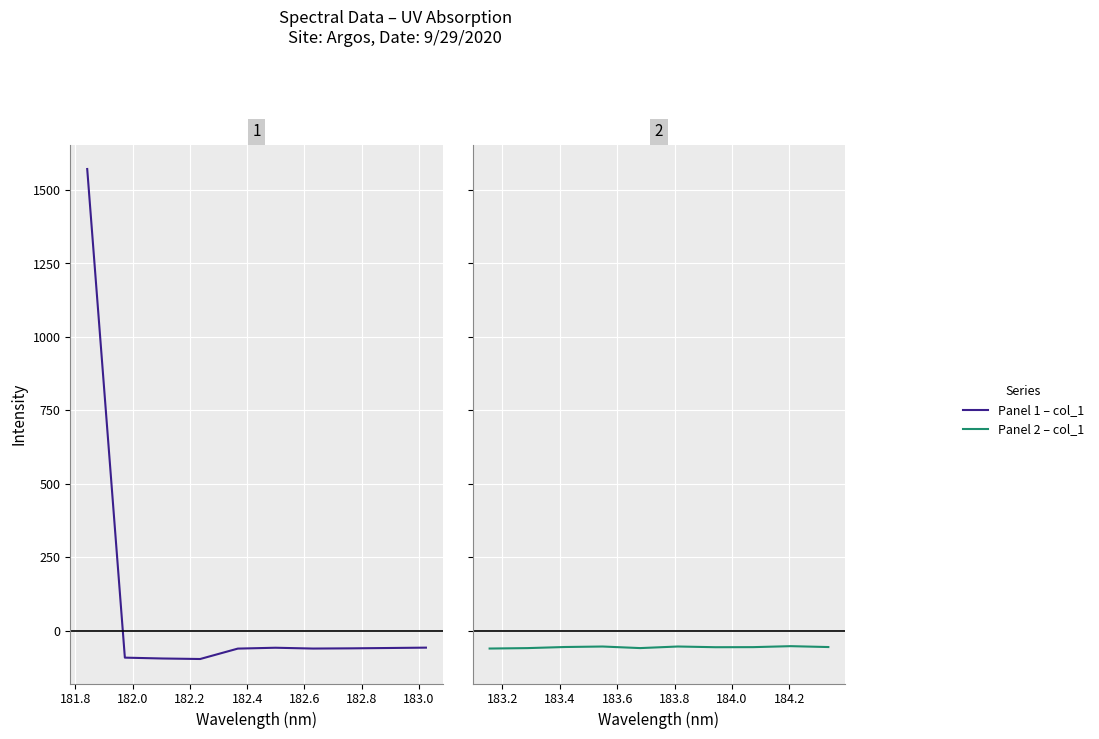

What is the label of the 9th point from the right?

181.8